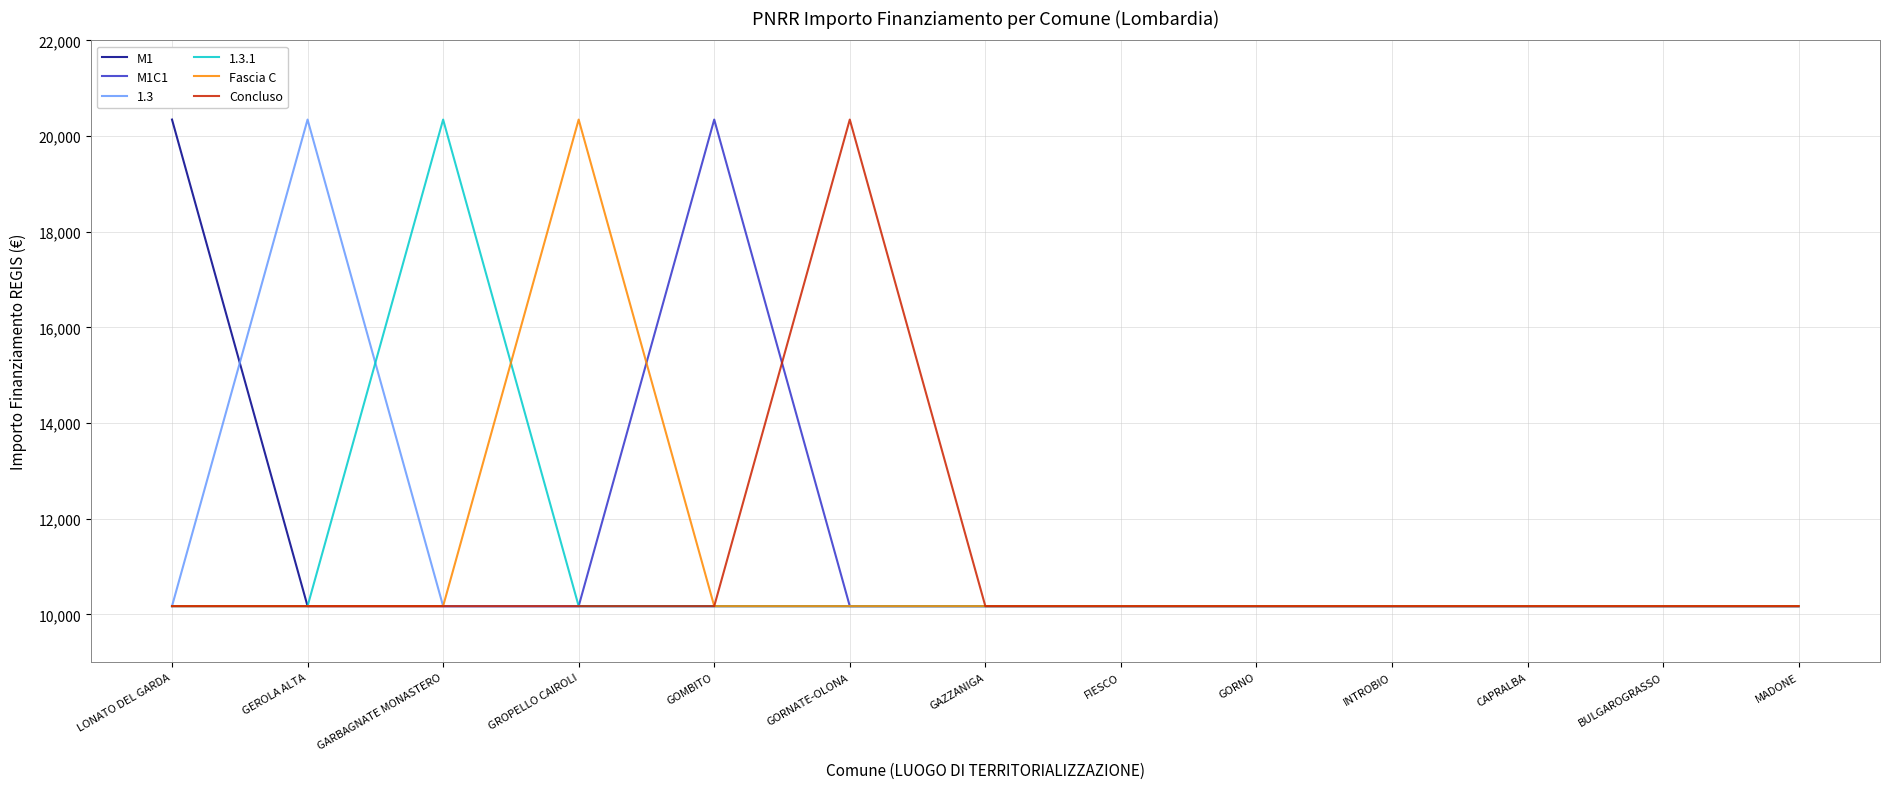

True or false: M1C1 has a value of 15839 at INTROBIO.

False